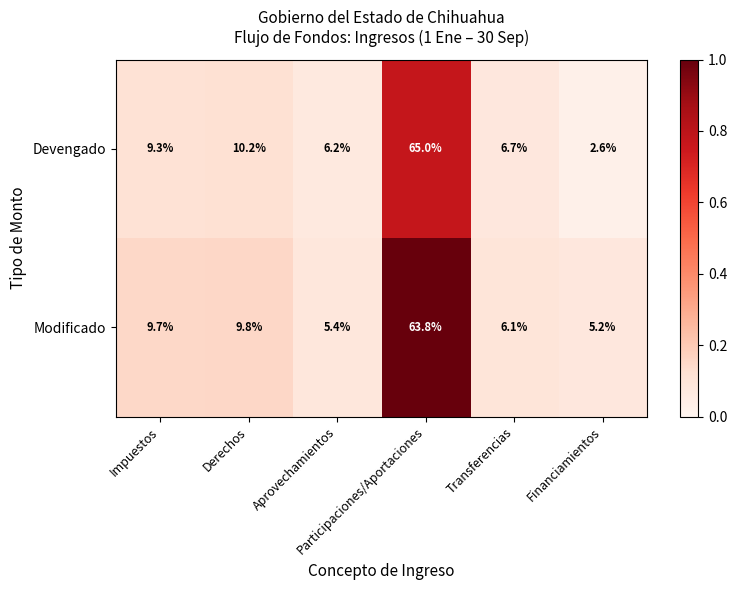

What is the maximum value shown in the chart?

65.0